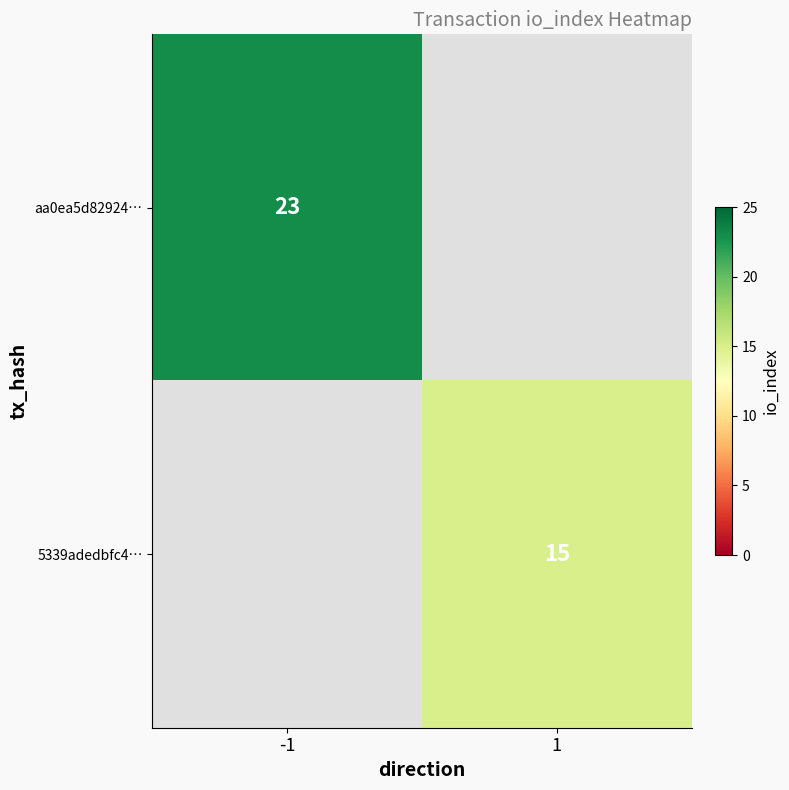

Is it true that 5339adedbfc4… equals 15 at 1?

True